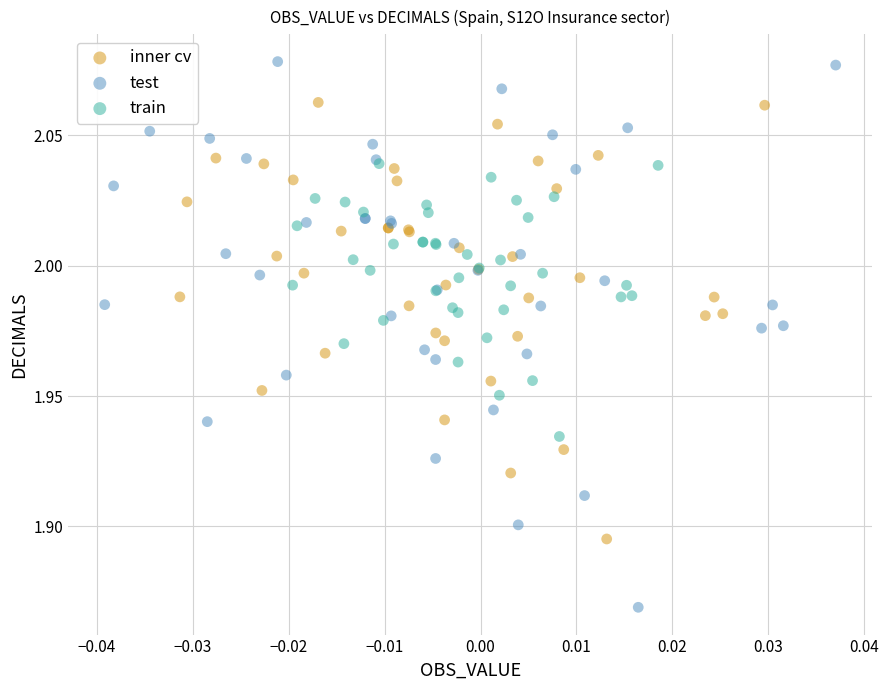

Which series has the largest Y range (max minus min)?

test